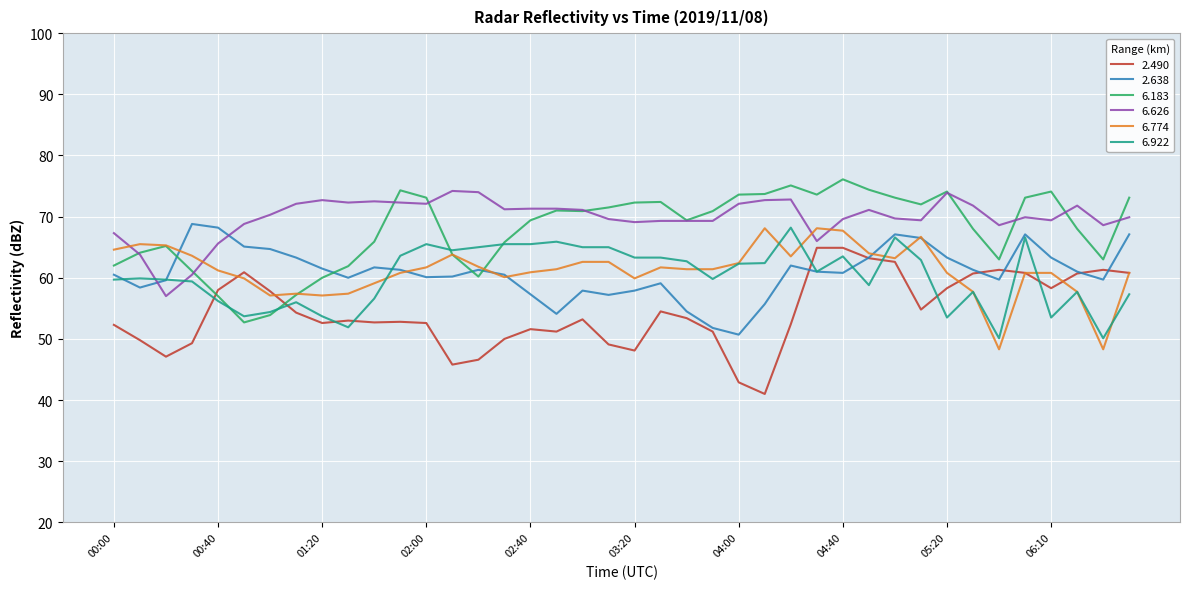

True or false: 6.626 and 6.774 cross at least once.

True